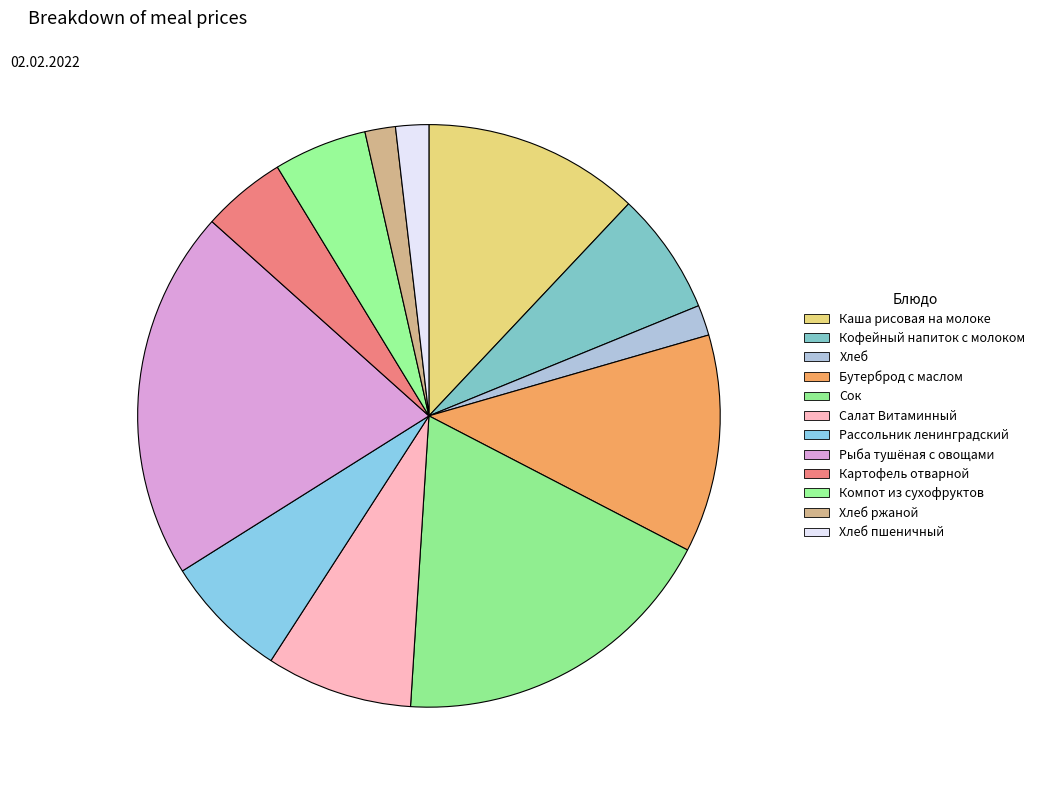

How many segments does this pie chart have?

12